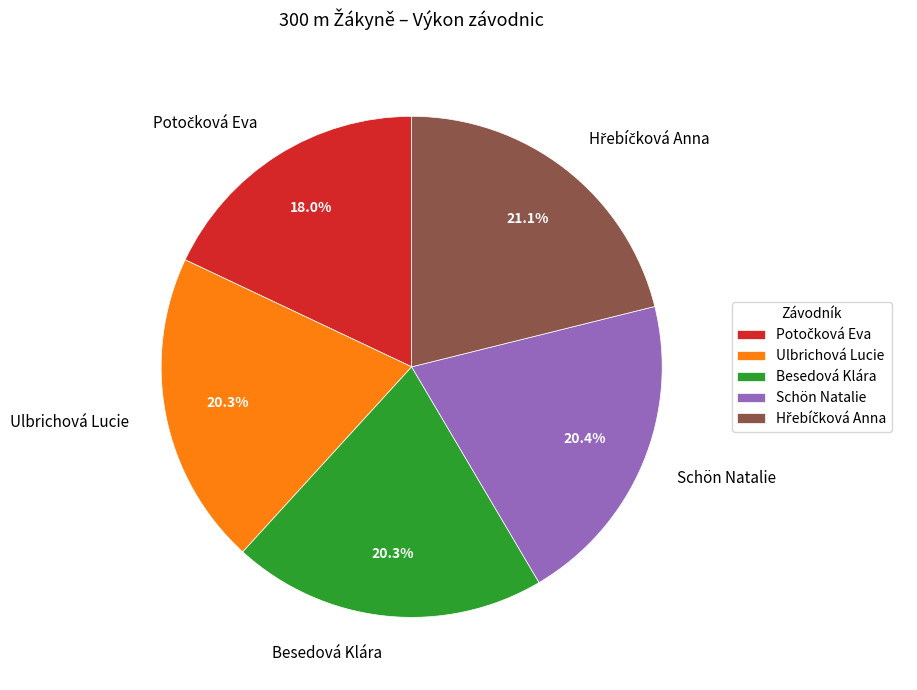

Do Ulbrichová Lucie and Besedová Klára together represent more than half of the pie?

No